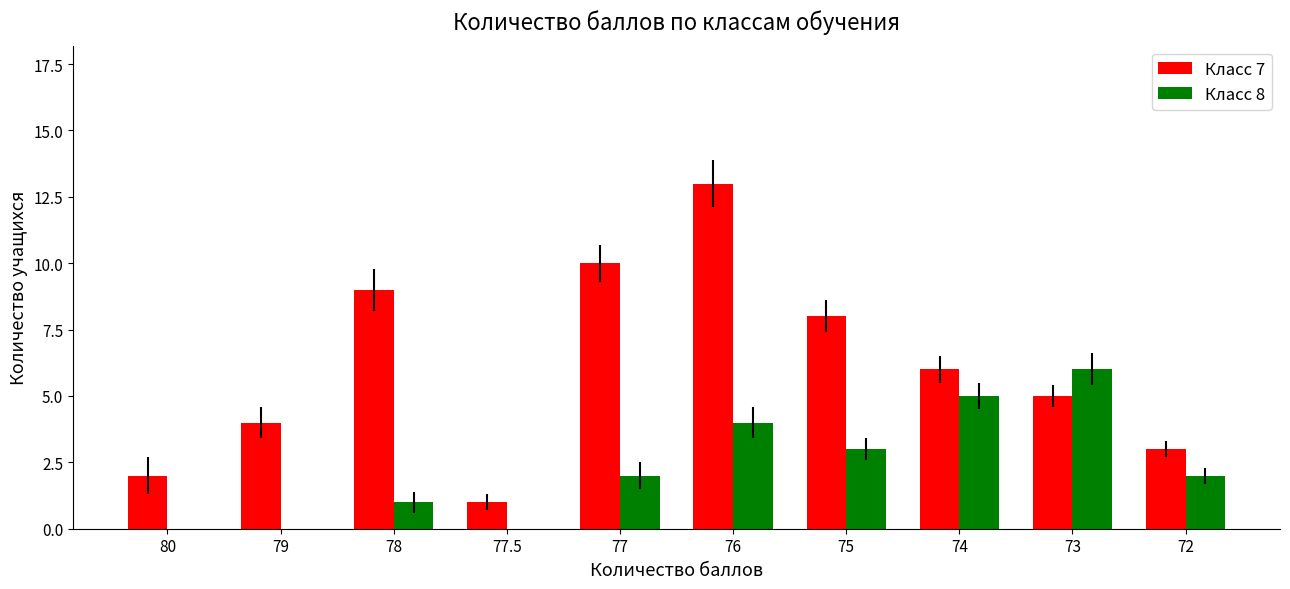

Which series changed the most between 76 and 74?

Класс 7